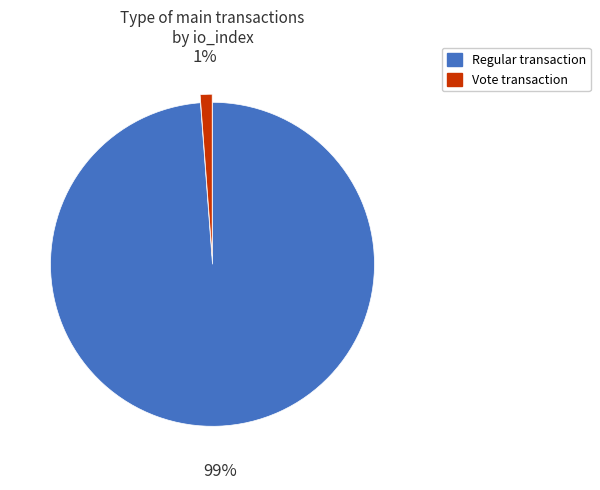

To the nearest percent, what is the difference between the largest and smallest slice percentages?

98%